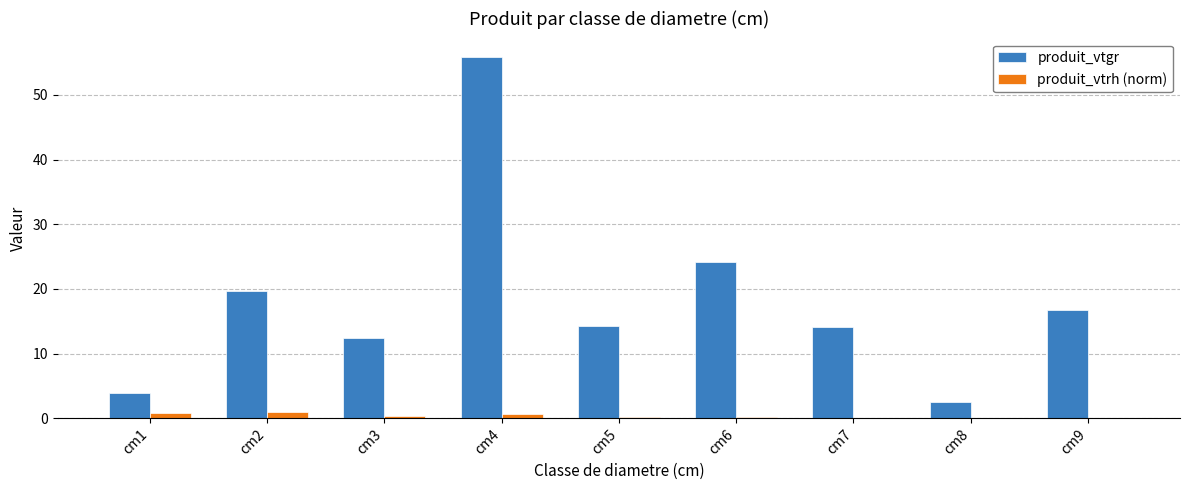

True or false: produit_vtgr has a value of 16.7 at cm9.

True